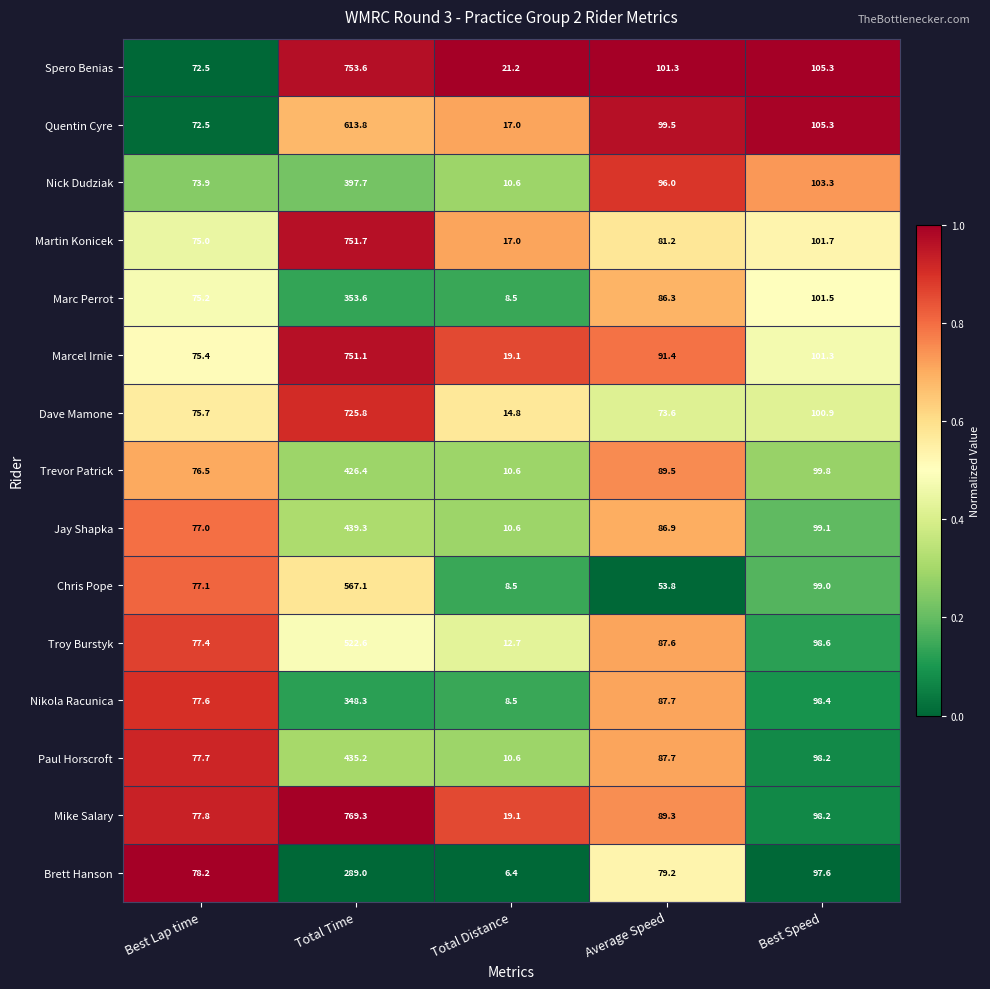

What value does the Troy Burstyk series have at Best Speed?

98.6